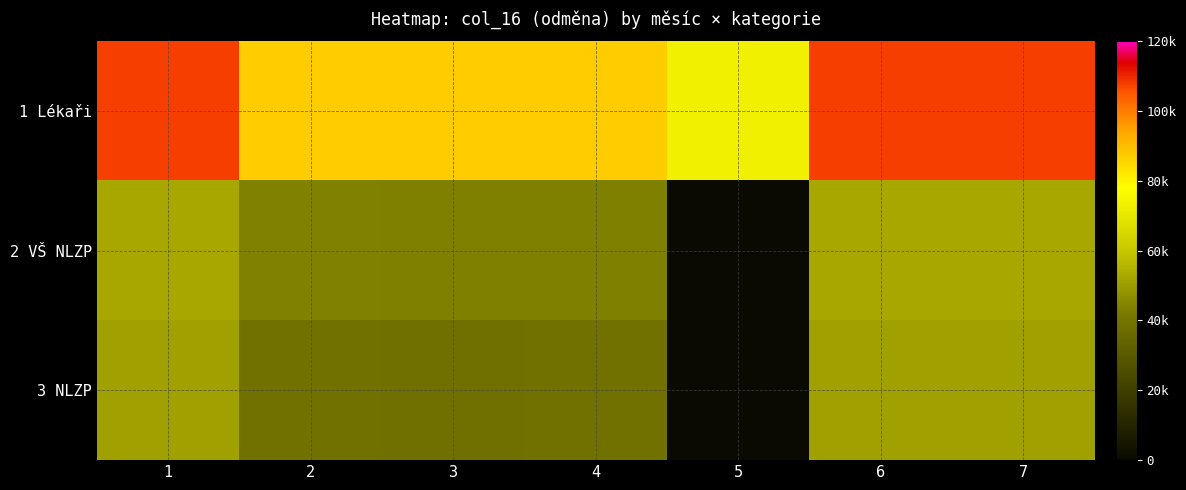

What value does the 3 NLZP series have at 3?

38590.0